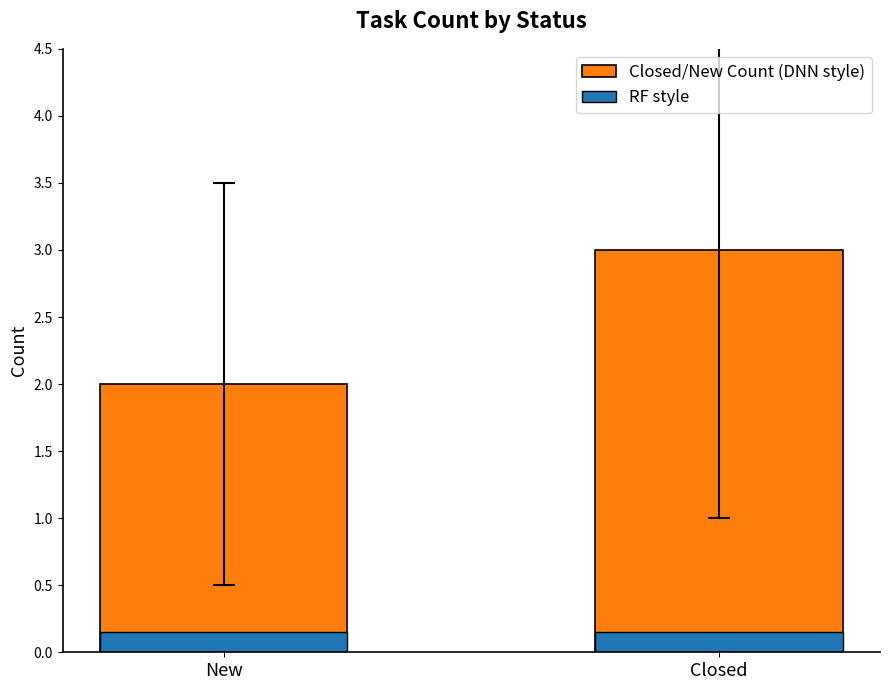

At which label is Closed/New Count (DNN style) closest to 2?

New